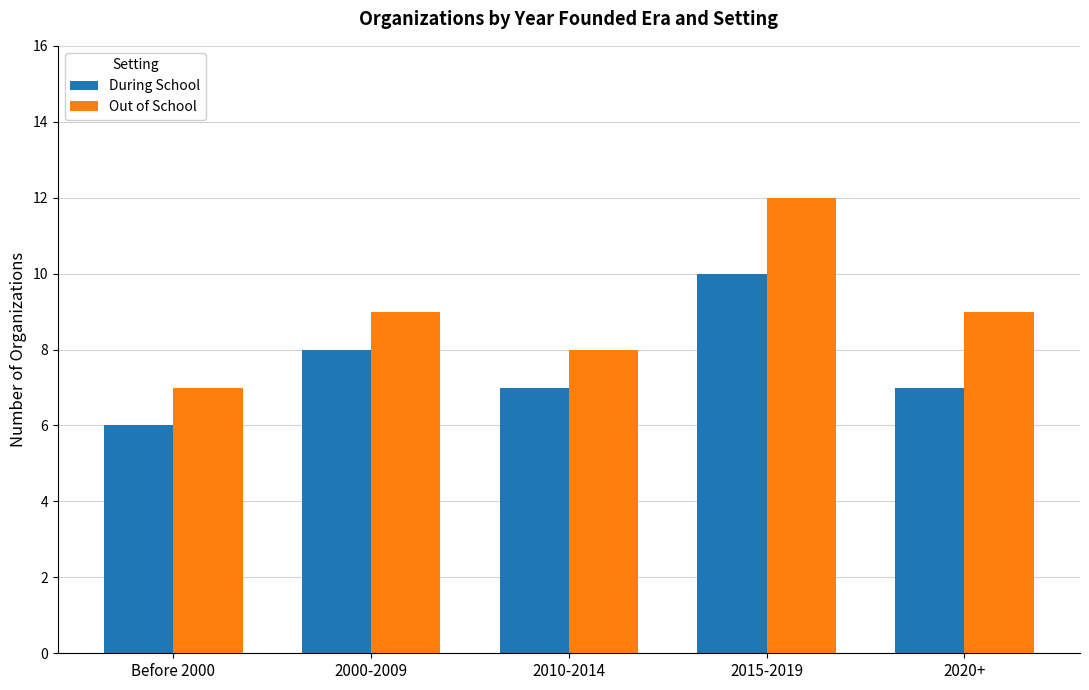

Which series has the widest spread of values?

Out of School